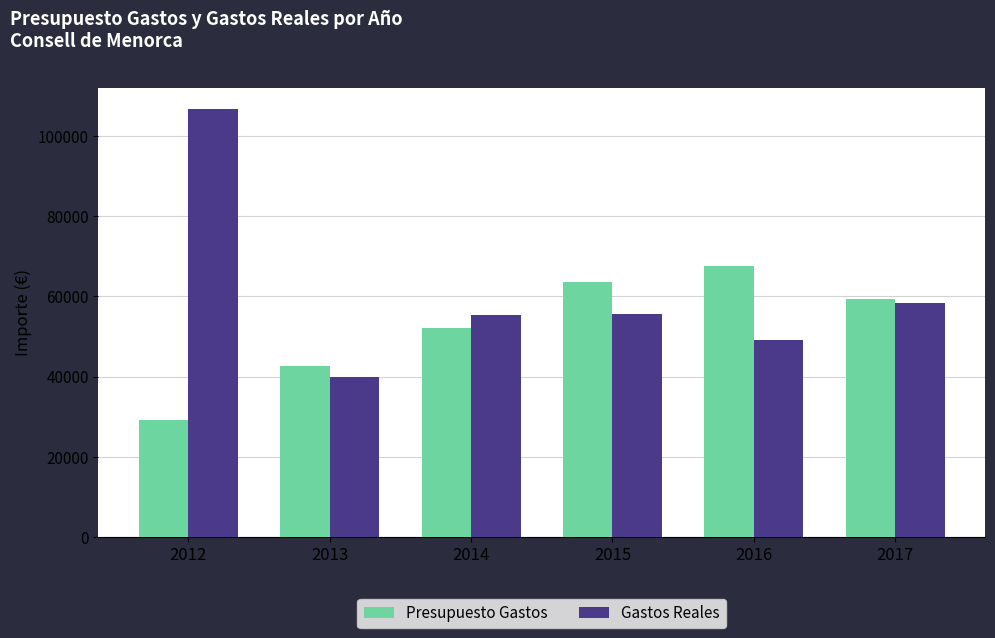

What is the value of the Presupuesto Gastos bar at the 6th from the left?

59401.6